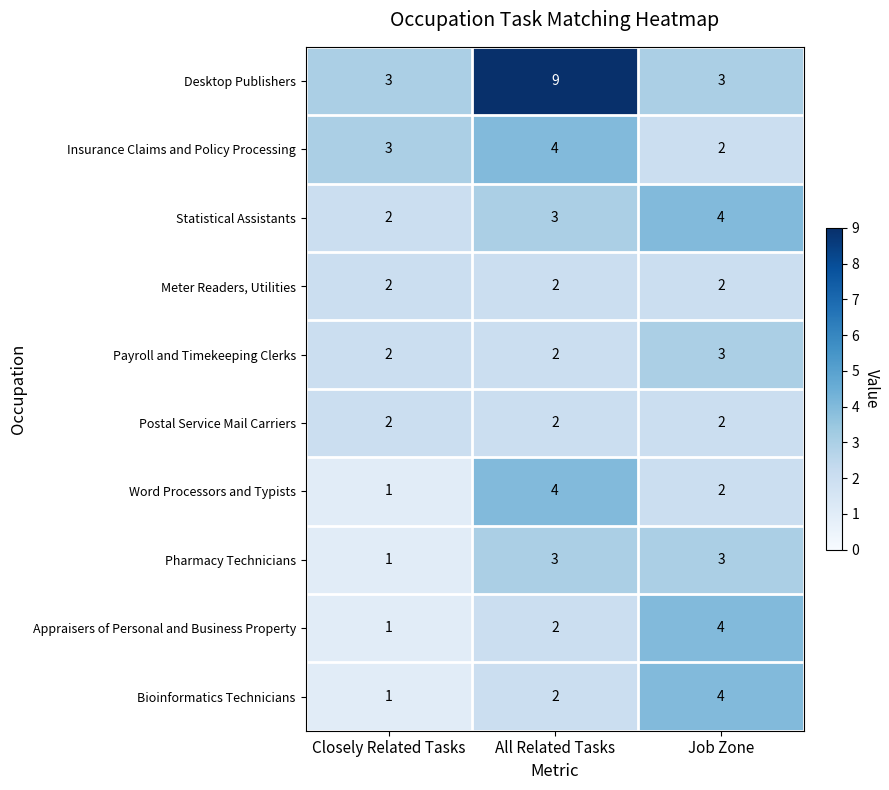

Reading right to left, list all the values displayed in this chart.

Desktop Publishers: Job Zone=3	All Related Tasks=9	Closely Related Tasks=3
Insurance Claims and Policy Processing: Job Zone=2	All Related Tasks=4	Closely Related Tasks=3
Statistical Assistants: Job Zone=4	All Related Tasks=3	Closely Related Tasks=2
Meter Readers, Utilities: Job Zone=2	All Related Tasks=2	Closely Related Tasks=2
Payroll and Timekeeping Clerks: Job Zone=3	All Related Tasks=2	Closely Related Tasks=2
Postal Service Mail Carriers: Job Zone=2	All Related Tasks=2	Closely Related Tasks=2
Word Processors and Typists: Job Zone=2	All Related Tasks=4	Closely Related Tasks=1
Pharmacy Technicians: Job Zone=3	All Related Tasks=3	Closely Related Tasks=1
Appraisers of Personal and Business Property: Job Zone=4	All Related Tasks=2	Closely Related Tasks=1
Bioinformatics Technicians: Job Zone=4	All Related Tasks=2	Closely Related Tasks=1